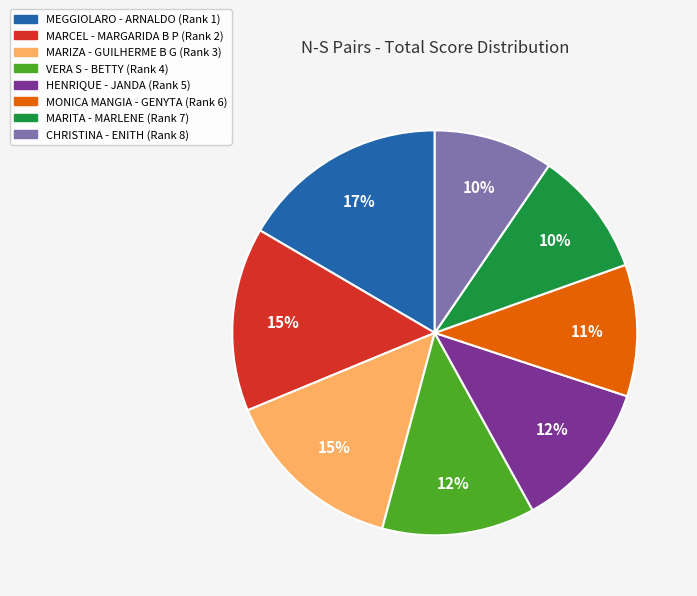

To the nearest percent, what percentage of the pie is VERA S - BETTY (Rank 4)?

12%